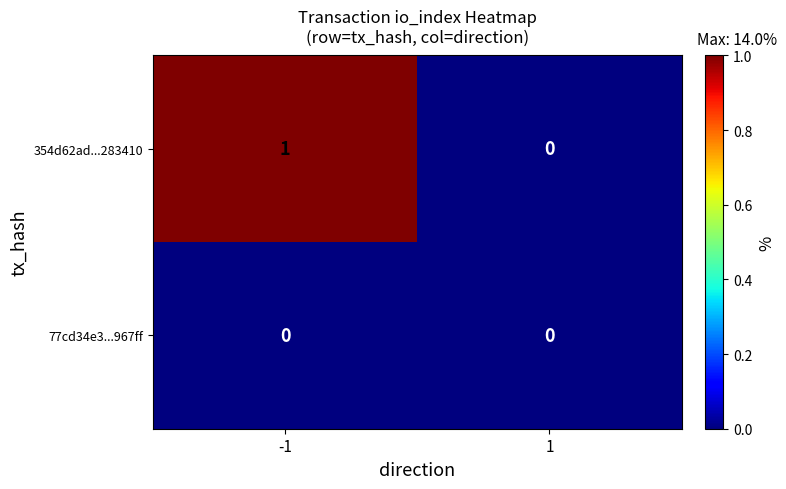

At which category is the sum across all series the highest?

-1